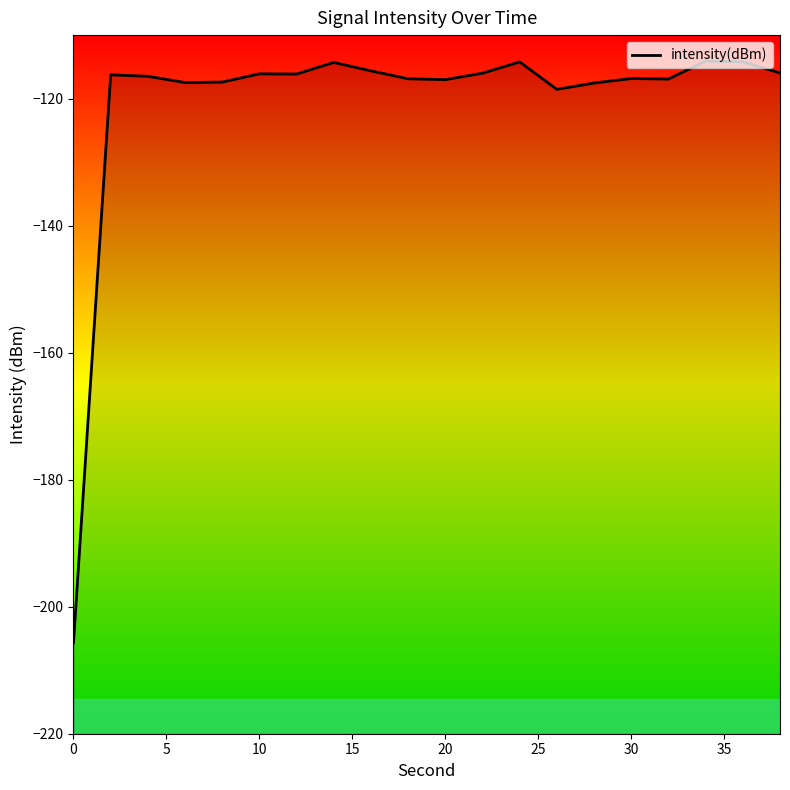

How many values are below -116?

13